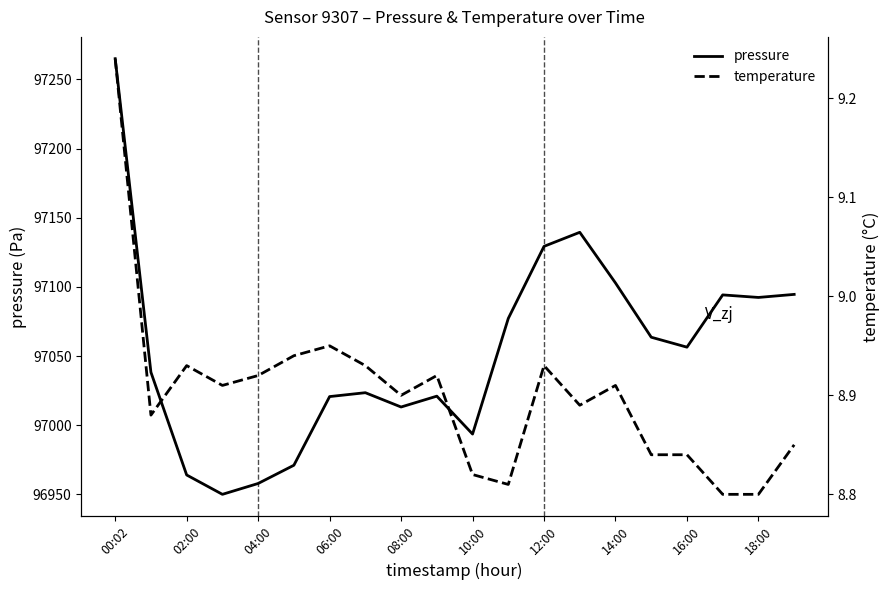

What are all the series names shown in the legend?

pressure, temperature